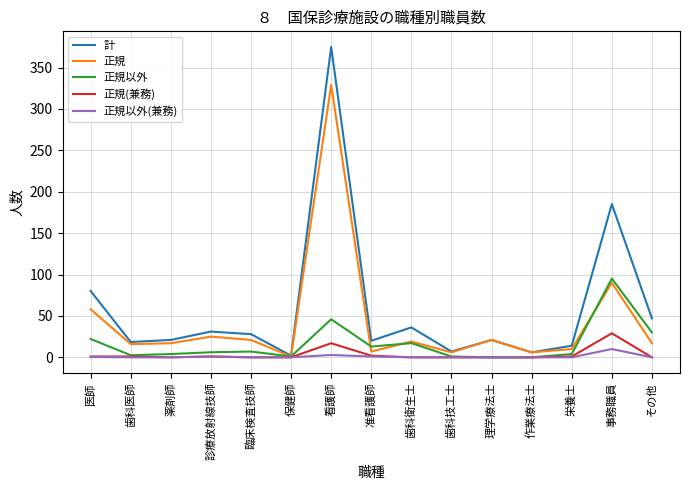

Which series has the largest total across all categories?

計